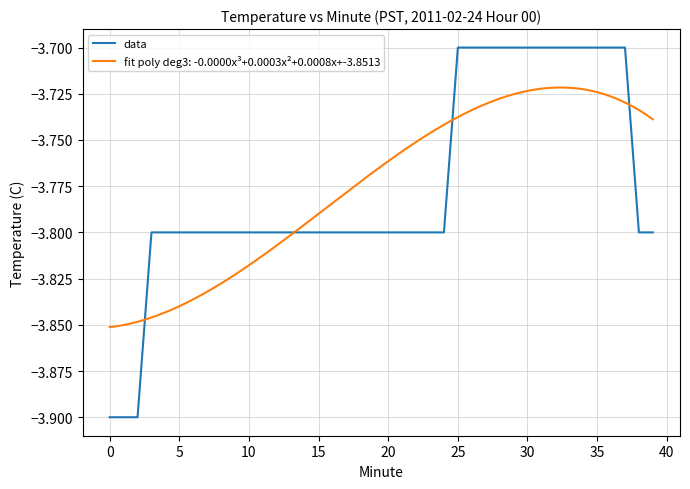

What is the maximum value for data?

-3.7